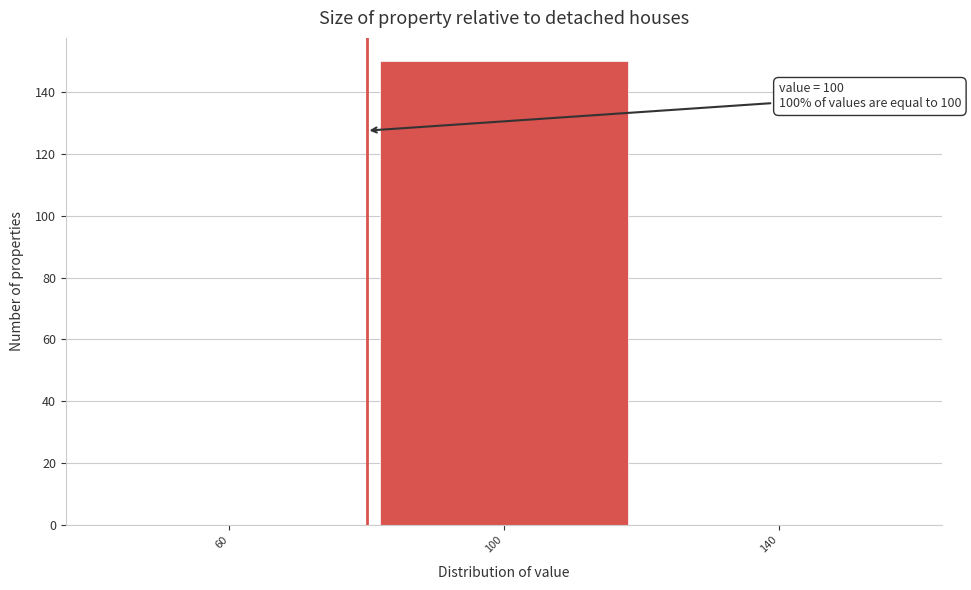

Reading left to right, extract all data points from this chart.

60=0	100=150	140=0